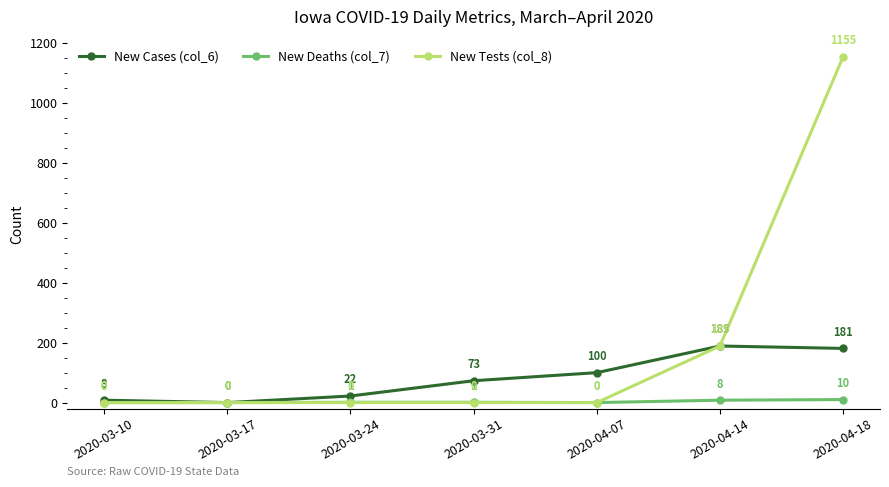

Count the number of data series in this chart.

3